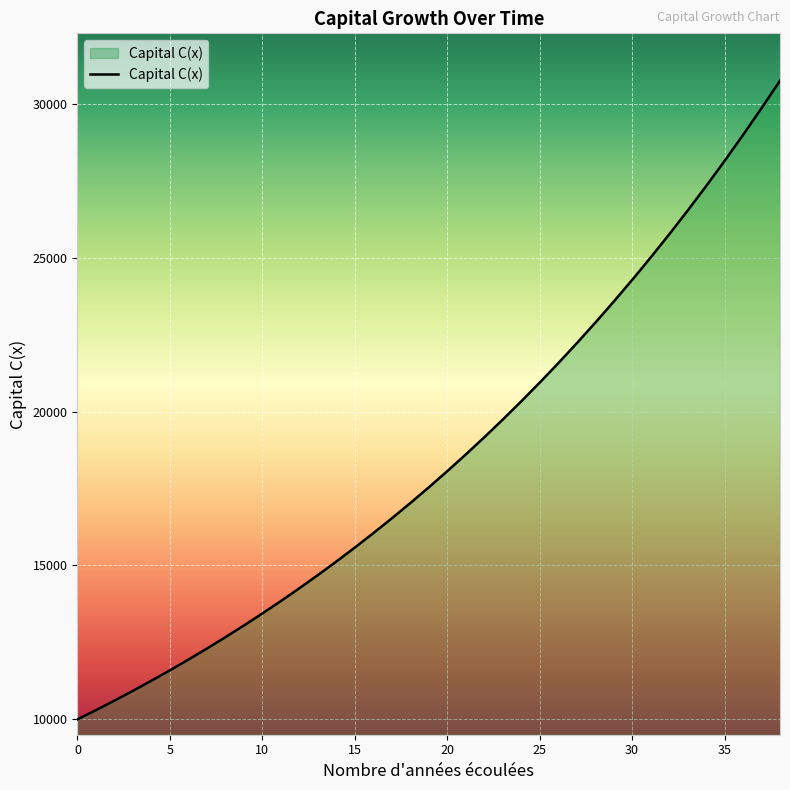

What is the minimum value shown in the chart?

10000.0